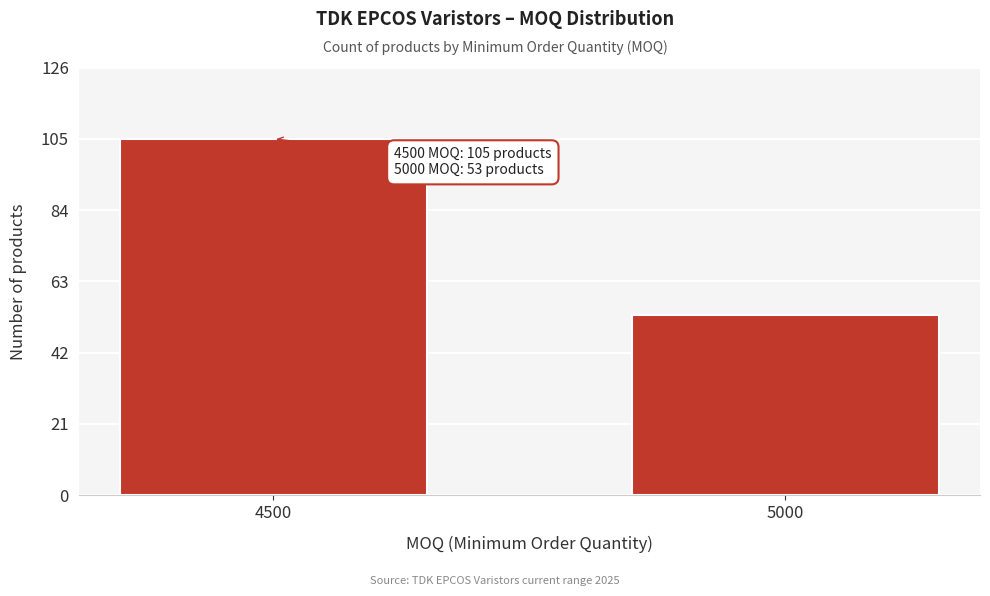

Reading left to right, transcribe all the data shown in this chart.

4500=105	5000=53